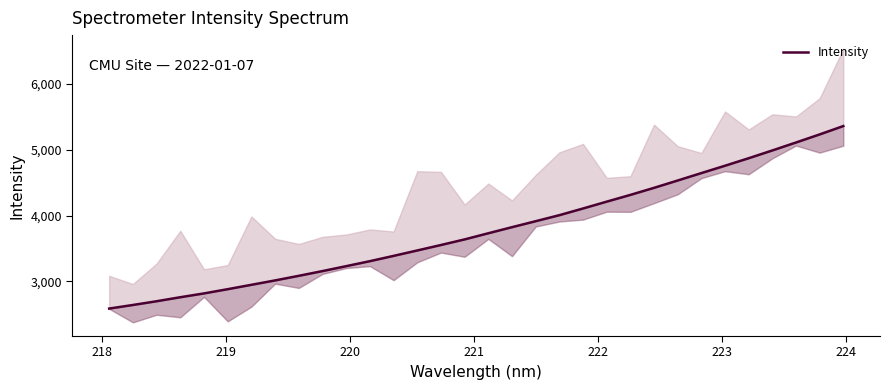

What is the smallest value displayed?

2589.3